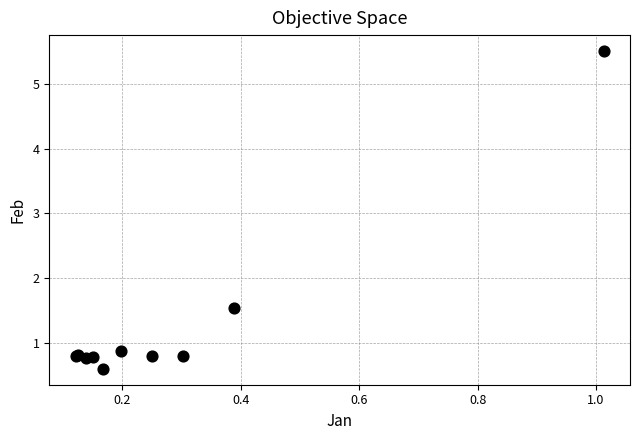

What Y value in the scatter plot is closest to 3?

1.5